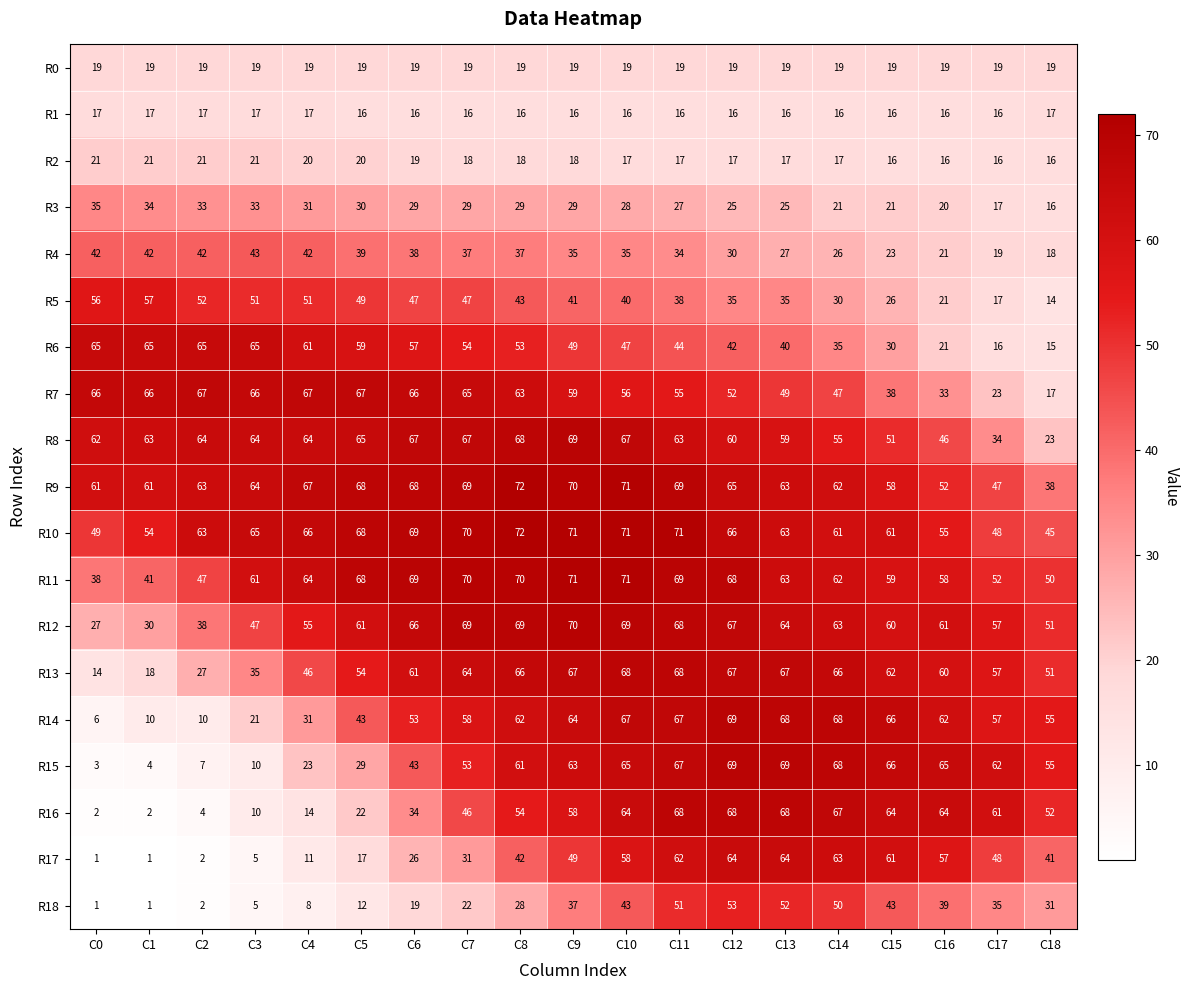

What is the total value across all series at C15?

840